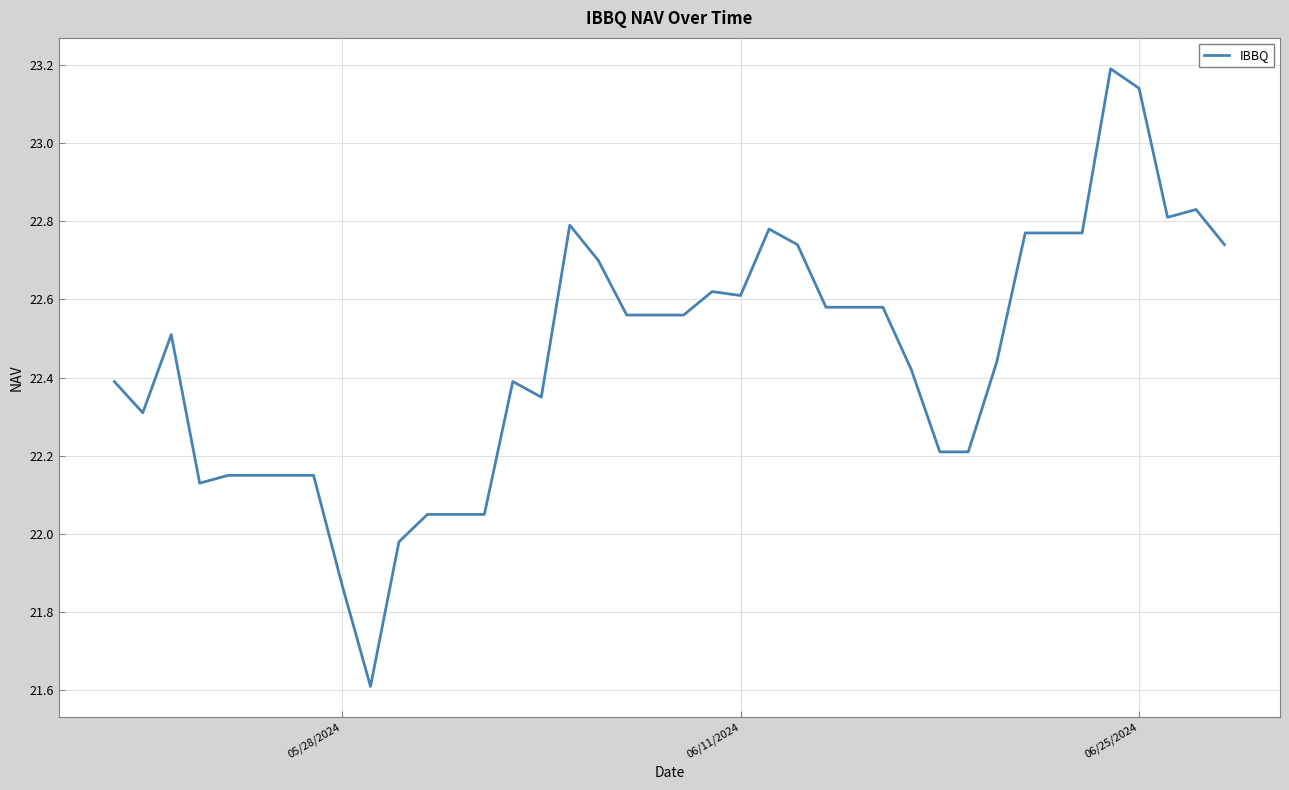

What is the difference between the maximum and minimum values?

1.6